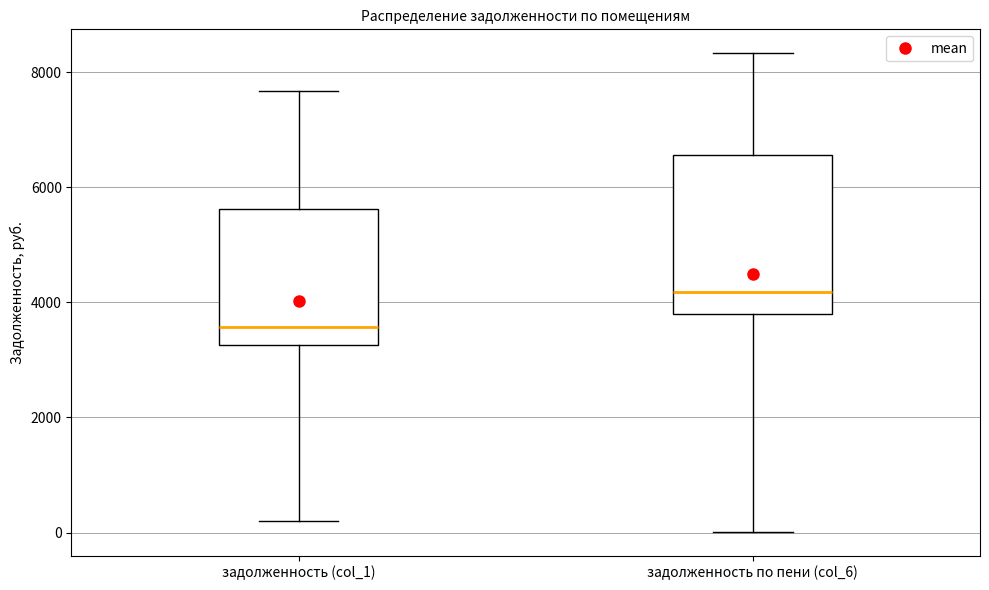

Where is the upper edge of the box for задолженность по пени (col_6) on the y-axis? The values are not printed on the chart, so give them approximately, as read against the axis.

6600